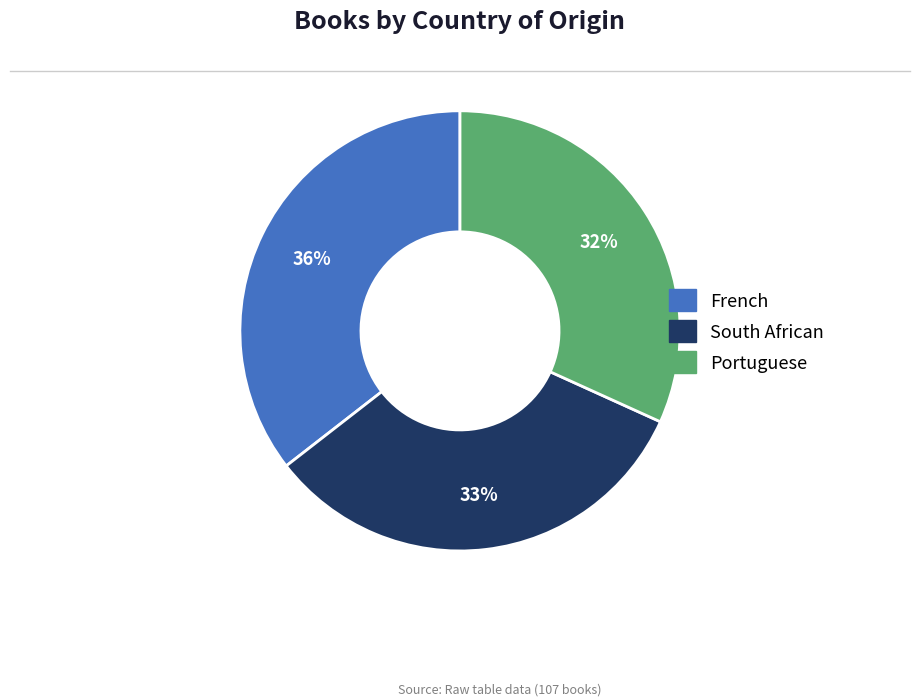

Rank the categories by value from highest to lowest.

French, South African, Portuguese